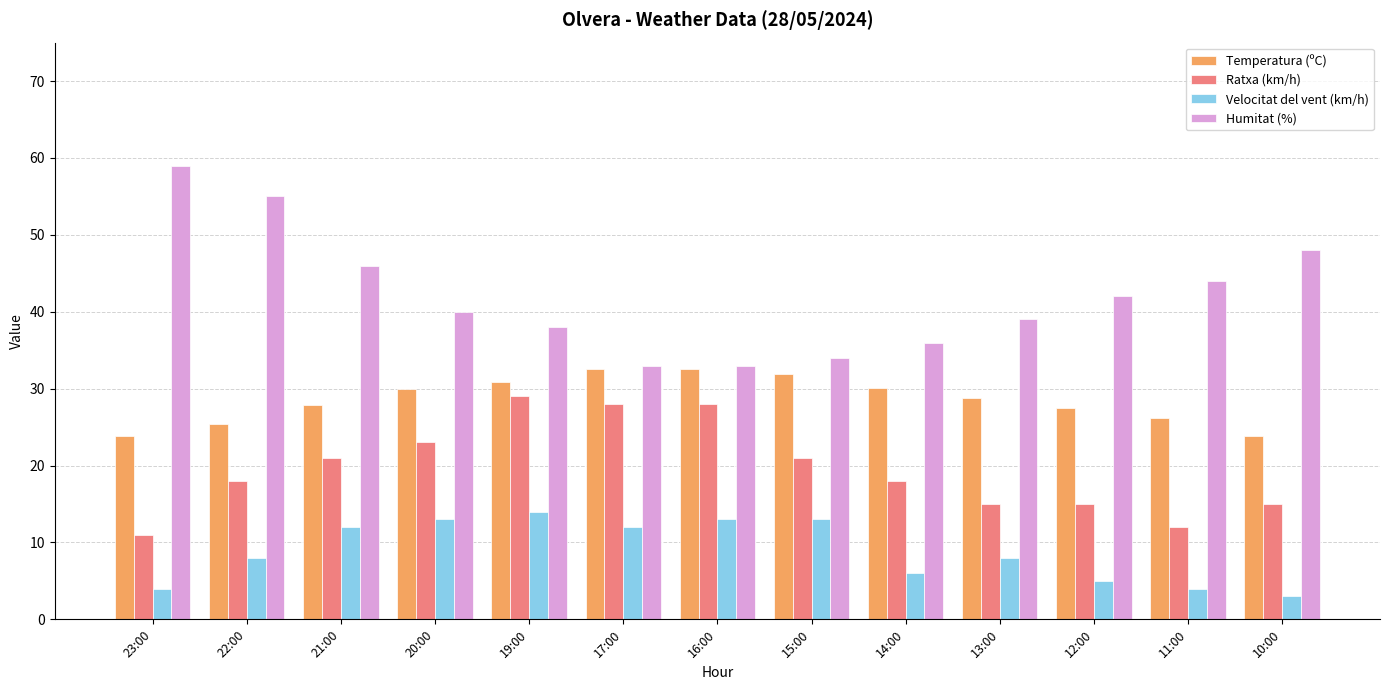

What is the label of the 2nd bar from the left?

22:00